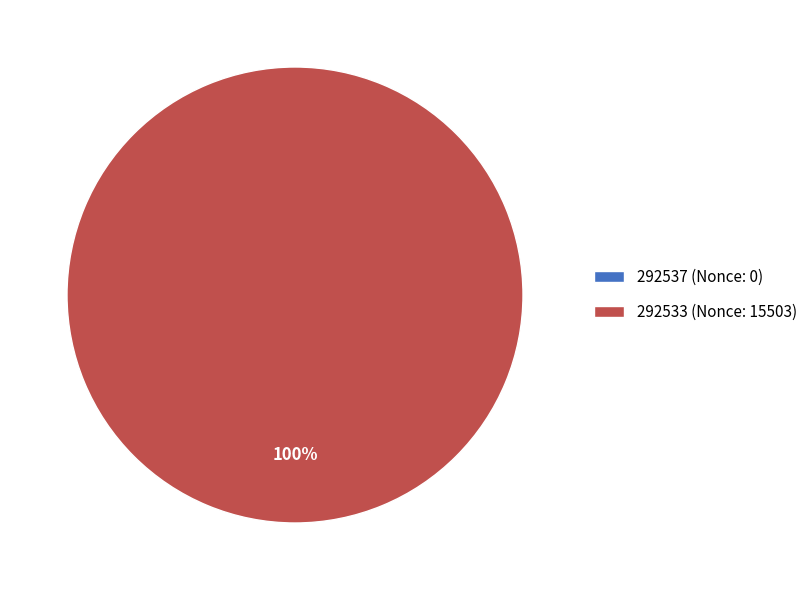

Combined, what portion of the pie is 292533 and 292537?

100.0%